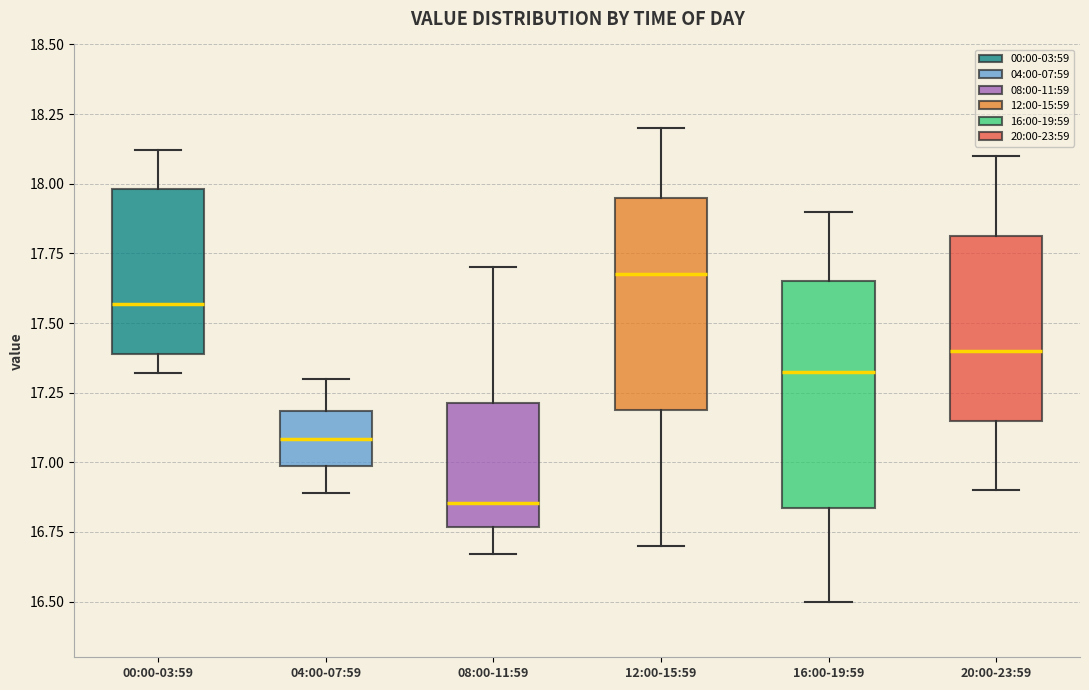

Reading left to right, transcribe this box plot: for each box, give where its median line is, the range the box spans, and where its two whiskers end, as read against the y-axis. The values are not printed on the chart, so give them approximately, as read against the axis.

00:00-03:59: median 17.55, box 17.40 to 18.00, whiskers 17.30 to 18.10
04:00-07:59: median 17.10, box 17.00 to 17.20, whiskers 16.90 to 17.30
08:00-11:59: median 16.85, box 16.75 to 17.20, whiskers 16.65 to 17.70
12:00-15:59: median 17.70, box 17.20 to 17.95, whiskers 16.70 to 18.20
16:00-19:59: median 17.35, box 16.85 to 17.65, whiskers 16.50 to 17.90
20:00-23:59: median 17.40, box 17.15 to 17.80, whiskers 16.90 to 18.10